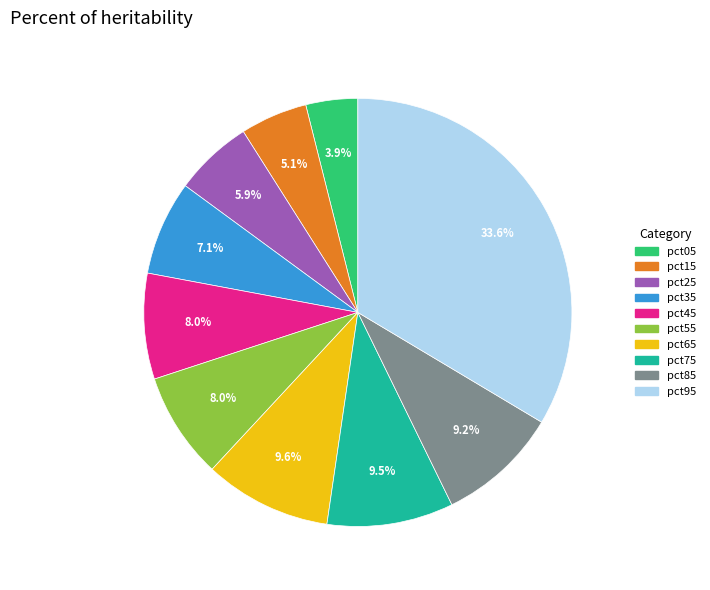

True or false: pct45 accounts for 8% of the total.

True